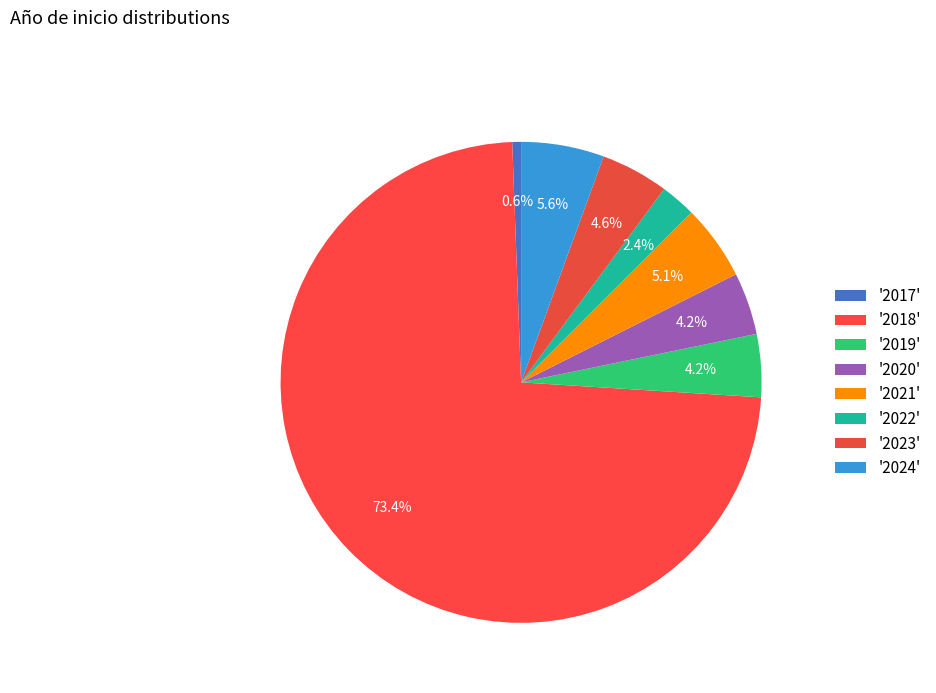

To the nearest percent, what is the difference between the largest and smallest slice percentages?

73%